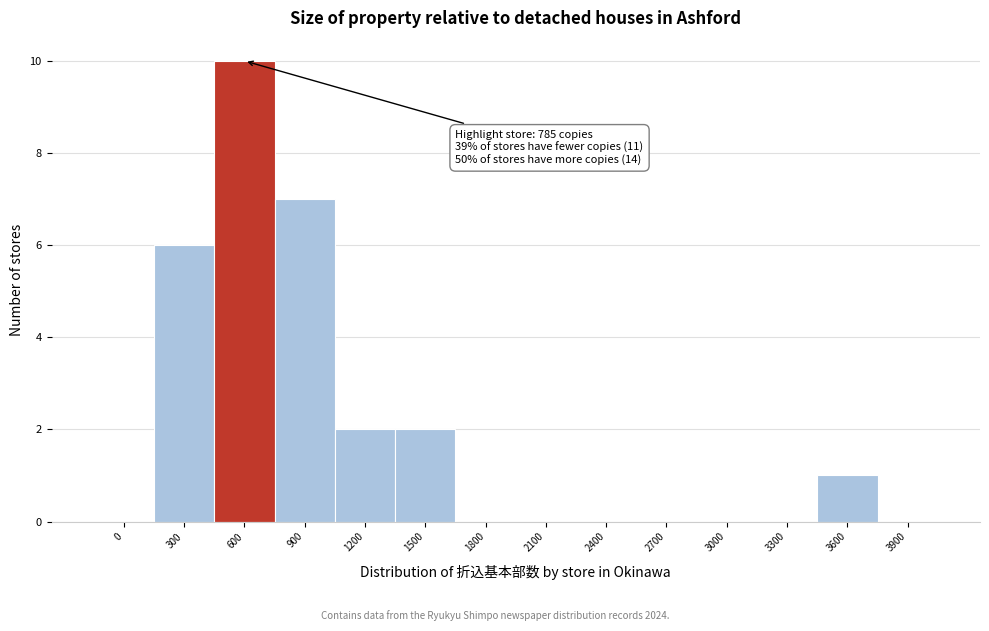

Reading left to right, extract all data points from this chart.

0=0	300=6	600=10	900=7	1200=2	1500=2	1800=0	2100=0	2400=0	2700=0	3000=0	3300=0	3600=1	3900=0